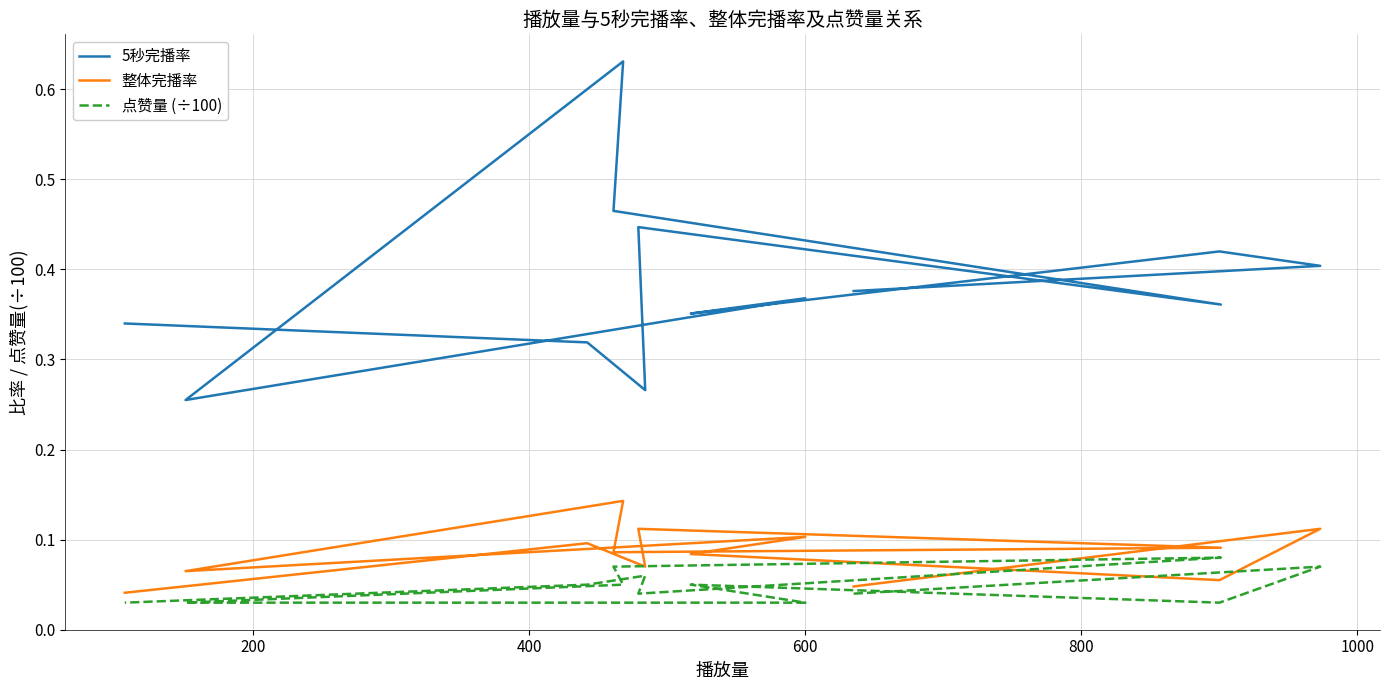

What is the difference between the maximum and minimum values in the 5秒完播率 series?

0.4